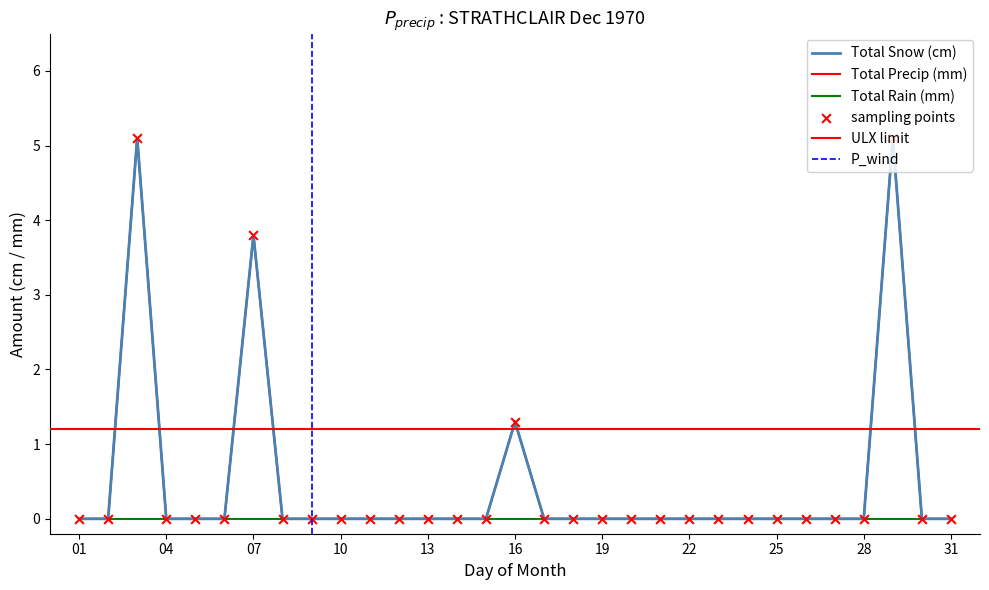

Which series has the widest spread of Y values?

Total Snow (cm)